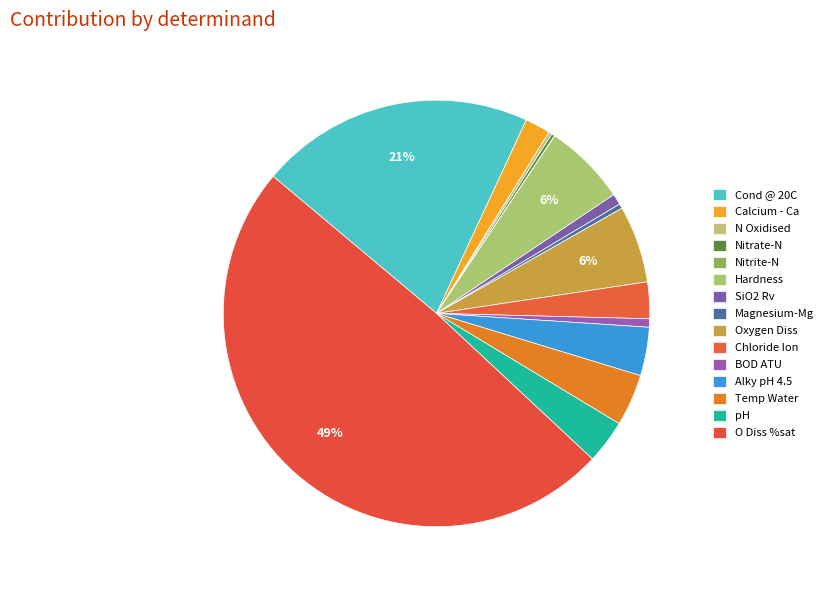

Rank the categories by value from lowest to highest.

Nitrite-N, Nitrate-N, N Oxidised, Magnesium-Mg, BOD ATU, SiO2 Rv, Calcium - Ca, Chloride Ion, pH, Alky pH 4.5, Temp Water, Oxygen Diss, Hardness, Cond @ 20C, O Diss %sat